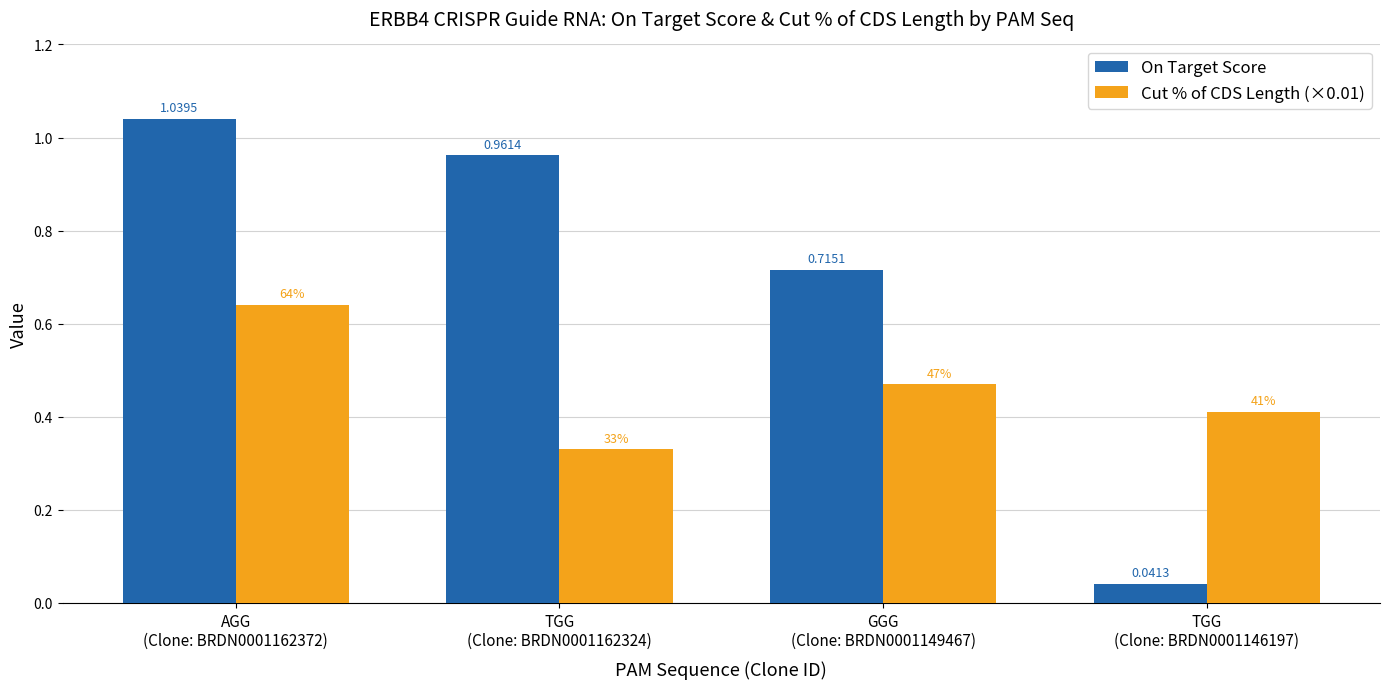

Which series has the largest total across all categories?

On Target Score